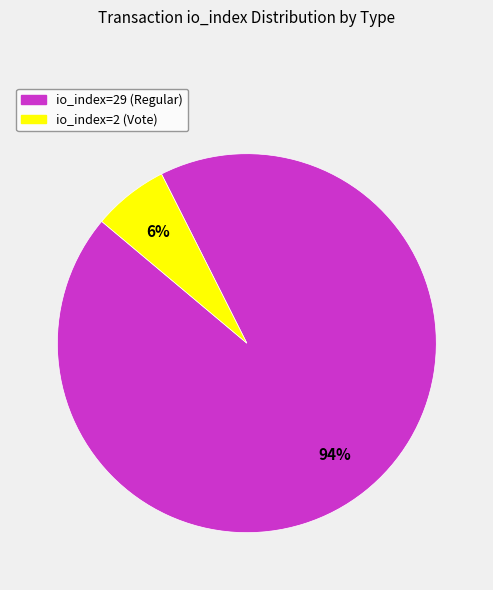

Which has a higher value, io_index=29 (Regular) or io_index=2 (Vote)?

io_index=29 (Regular)